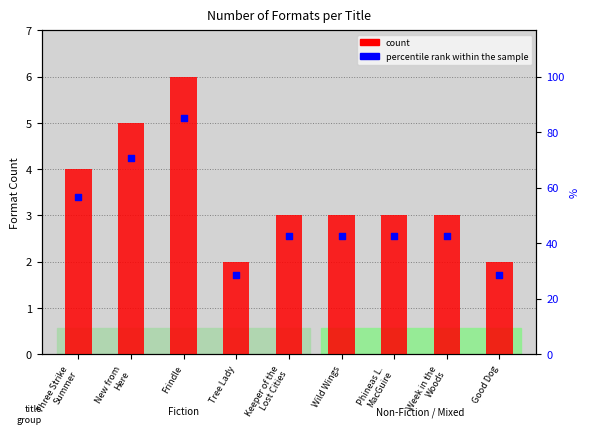

Which series has the largest total across all categories?

count